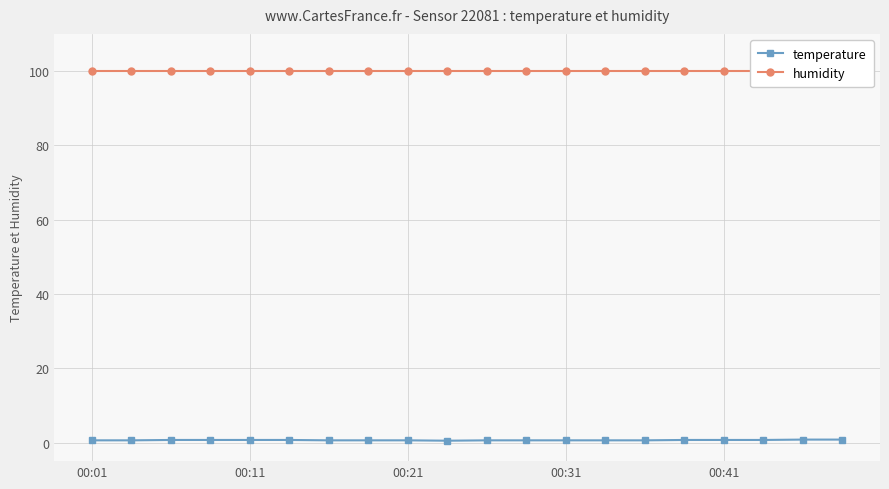

Is it true that temperature equals 1.0 at 00:31?

False